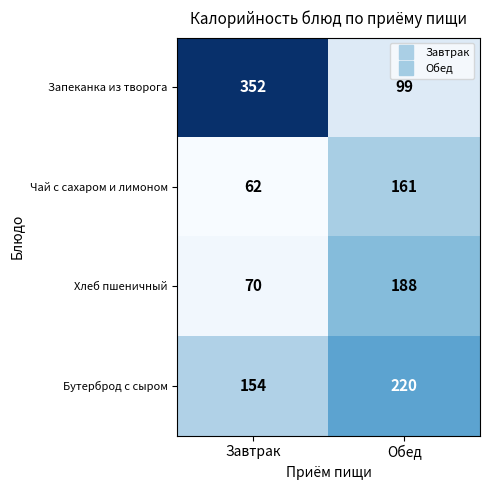

Rank the series at Обед from highest to lowest value.

Бутерброд с сыром, Хлеб пшеничный, Чай с сахаром и лимоном, Запеканка из творога